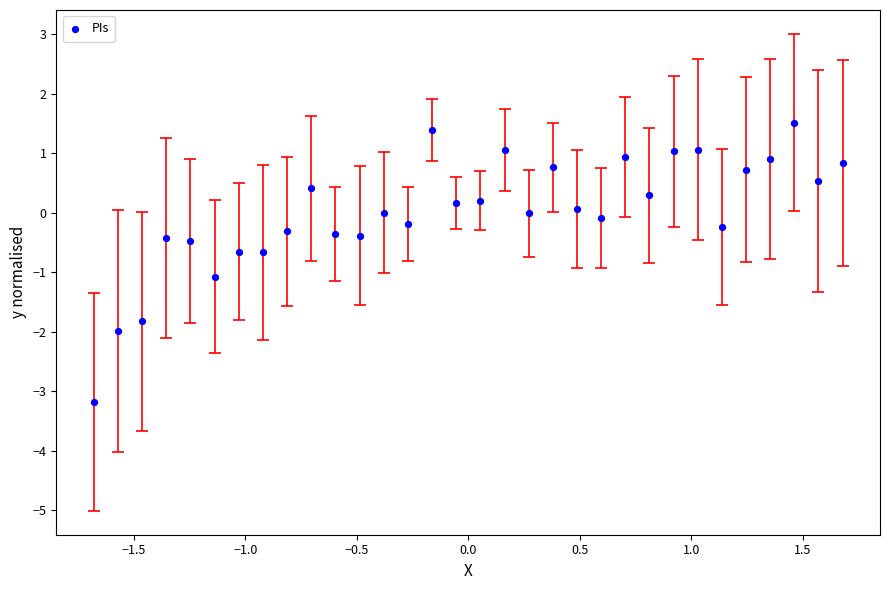

What is the range of X values (max minus min)?

3.4